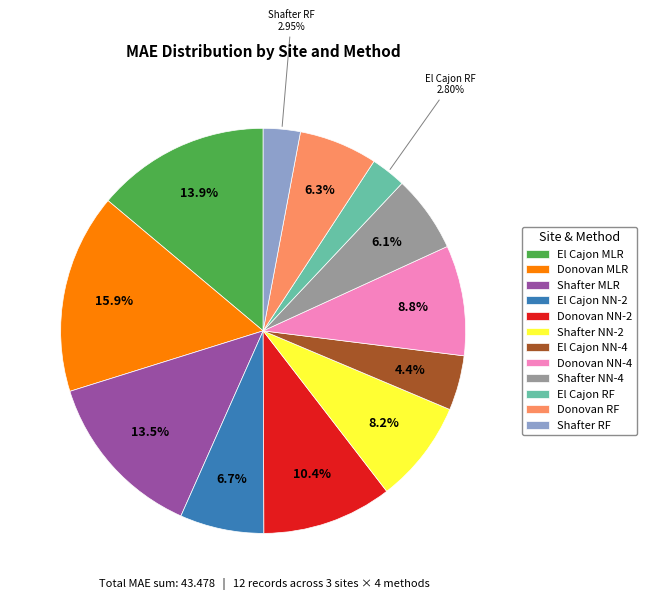

The Shafter MLR slice represents 2% of the pie. True or false?

False